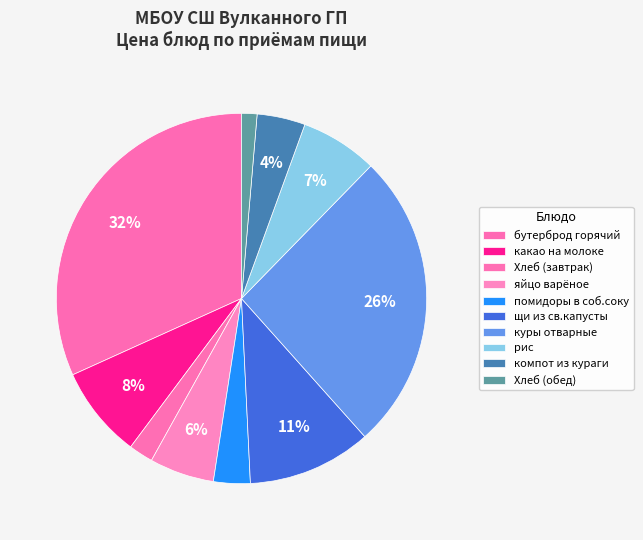

Do Хлеб (завтрак) and рис together represent more than half of the pie?

No